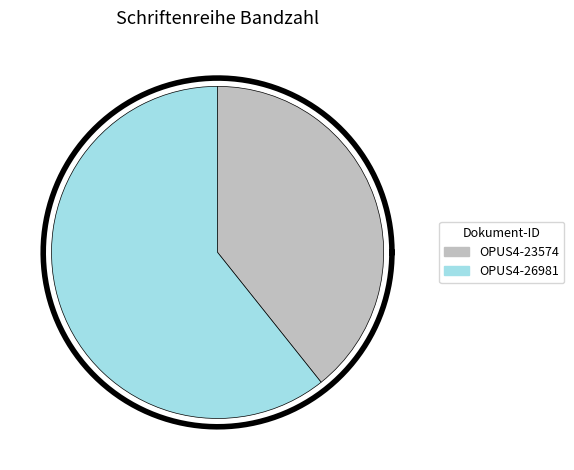

To the nearest percent, what is the difference between the OPUS4-26981 and OPUS4-23574 slice percentages?

21%